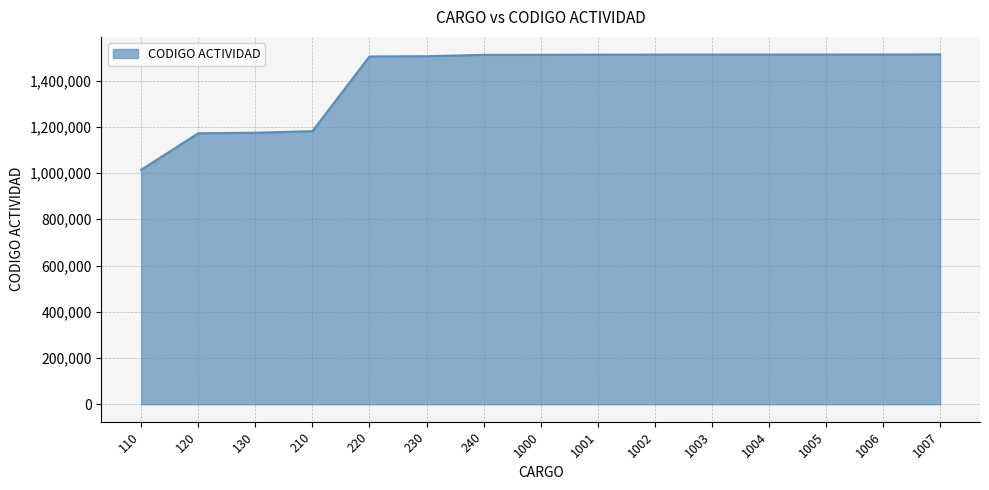

Is it true that the value at 110 is 1751278?

False